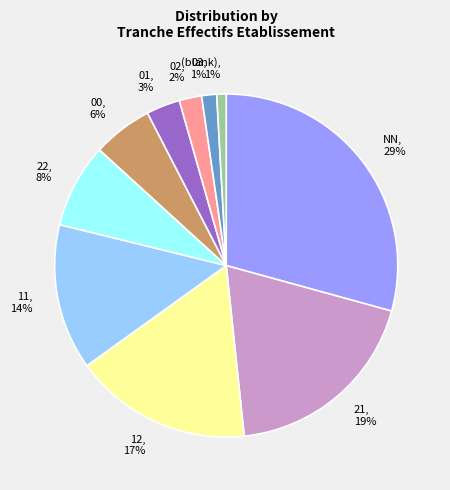

The 11 slice represents 14% of the pie. True or false?

True